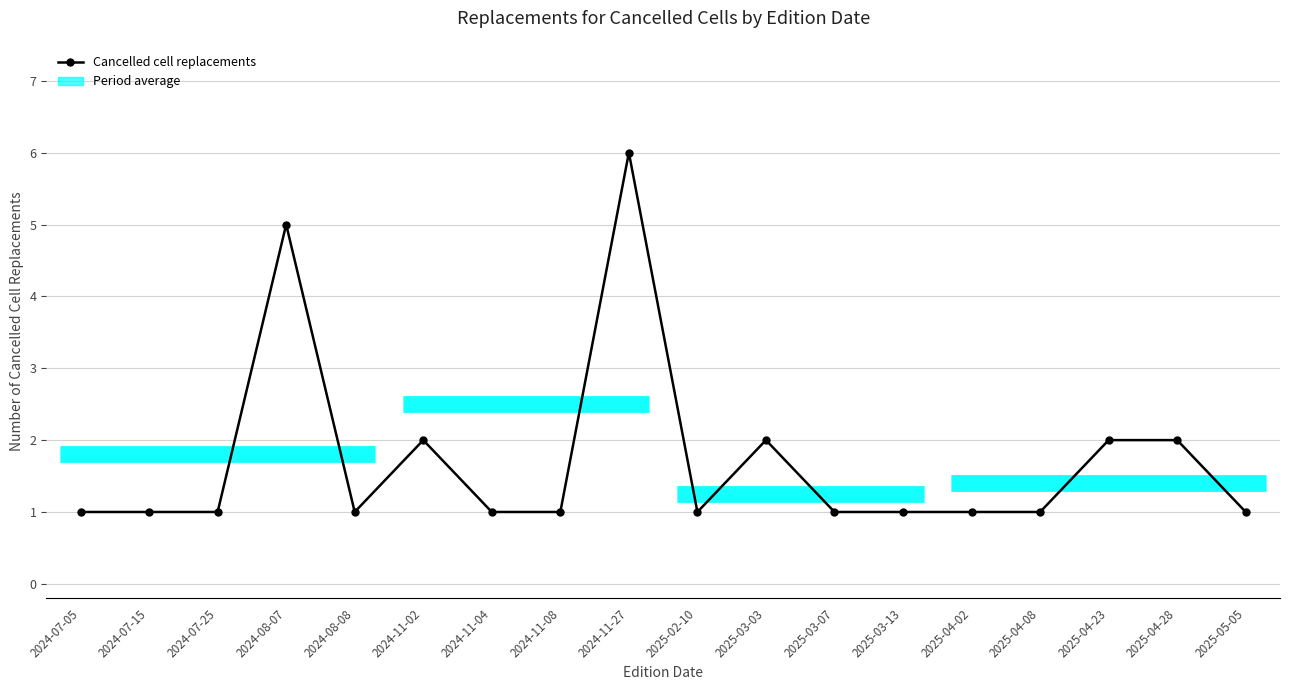

What is the difference between the second highest and minimum values?

4